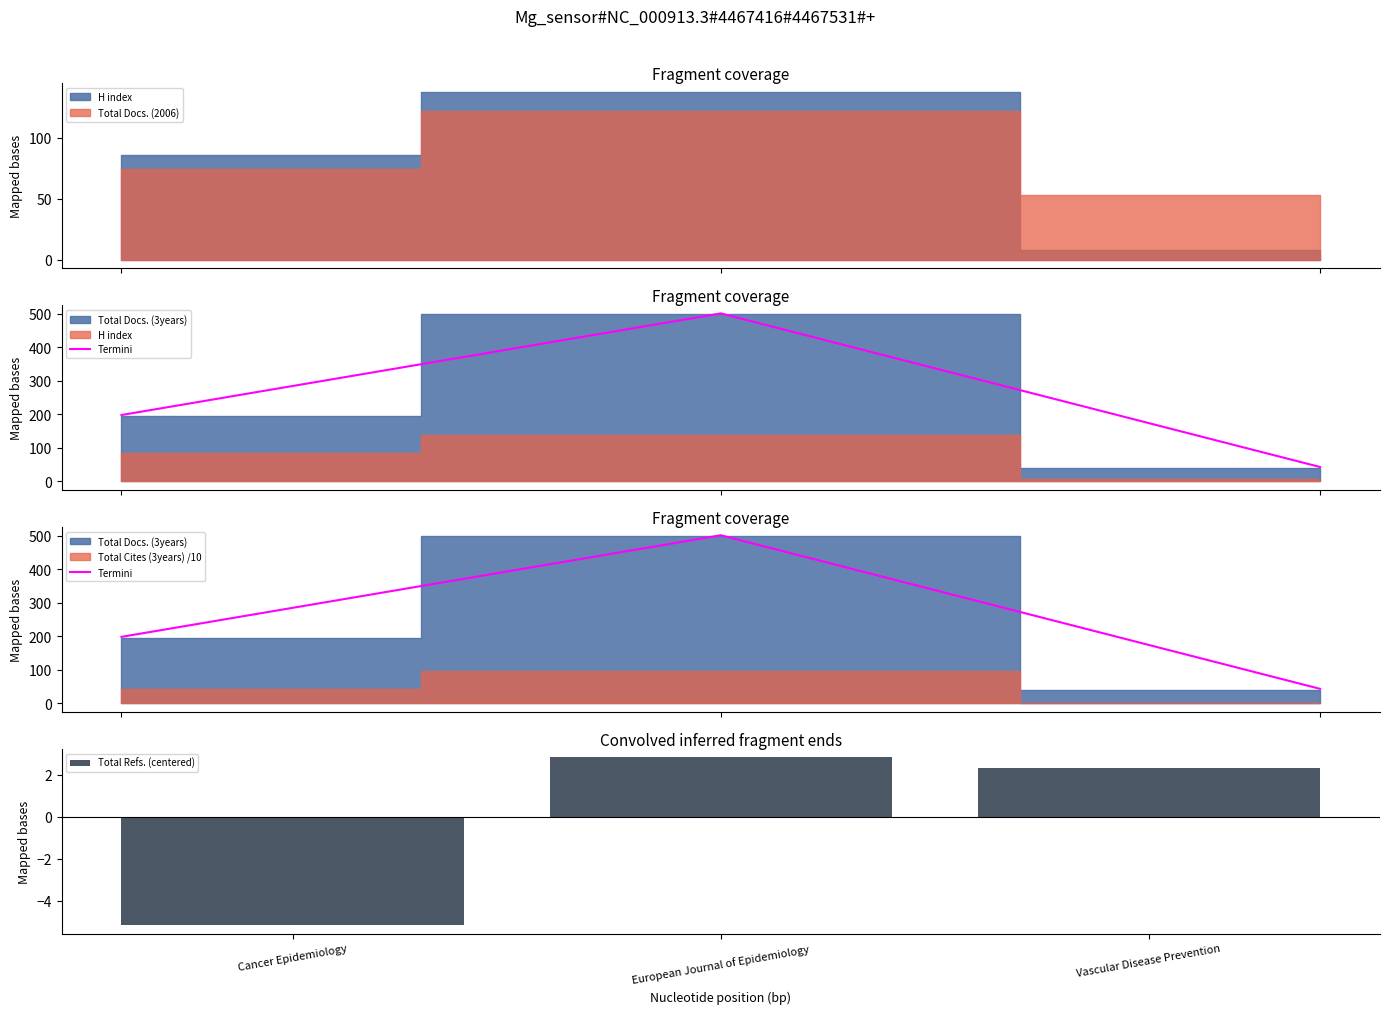

How many values in Total Refs. (centered) are below zero?

1